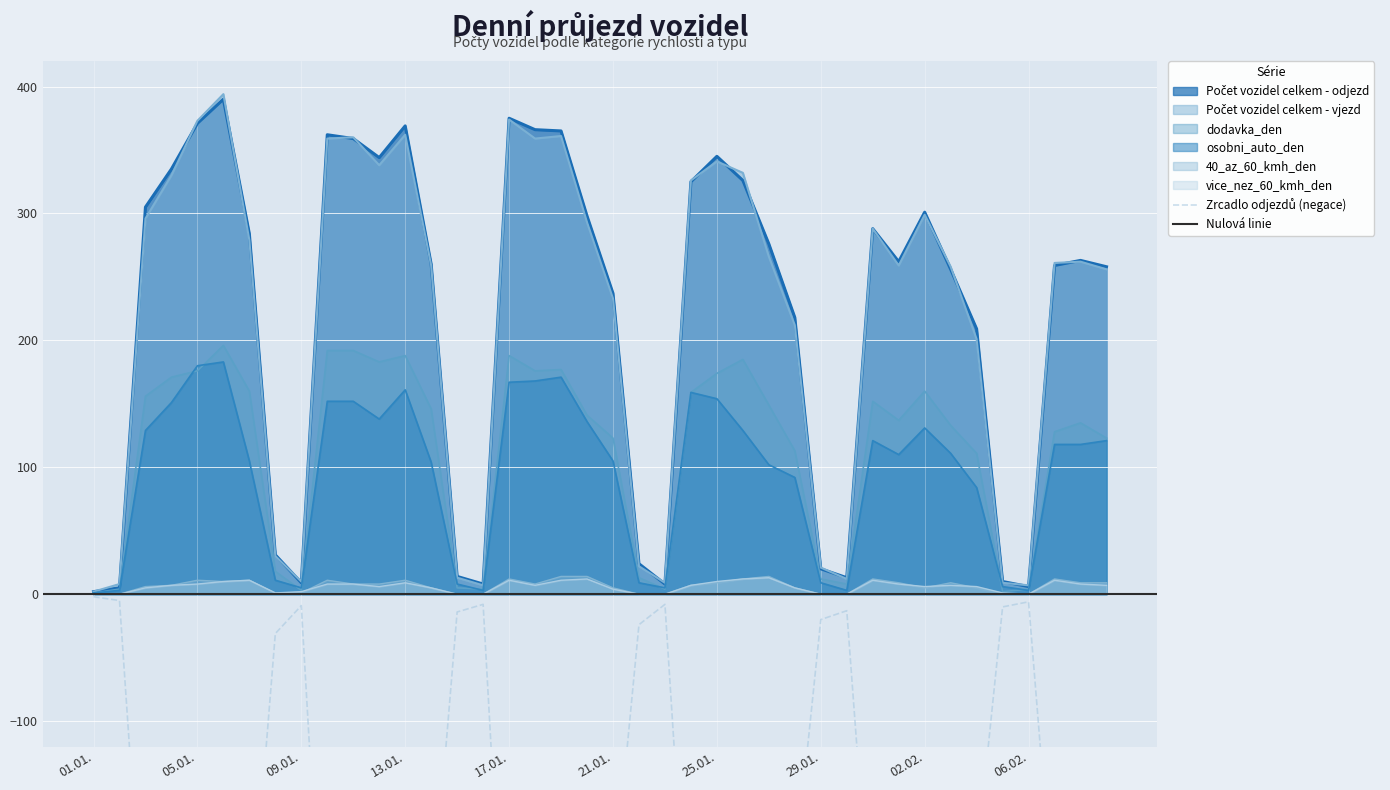

What is the total value across all series at 22.01.?

68